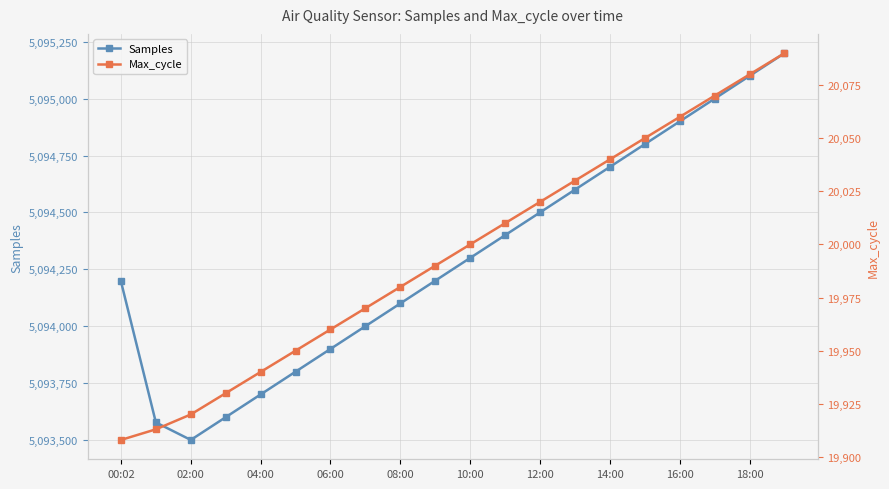

What is the average value of the Max_cycle series?

19996